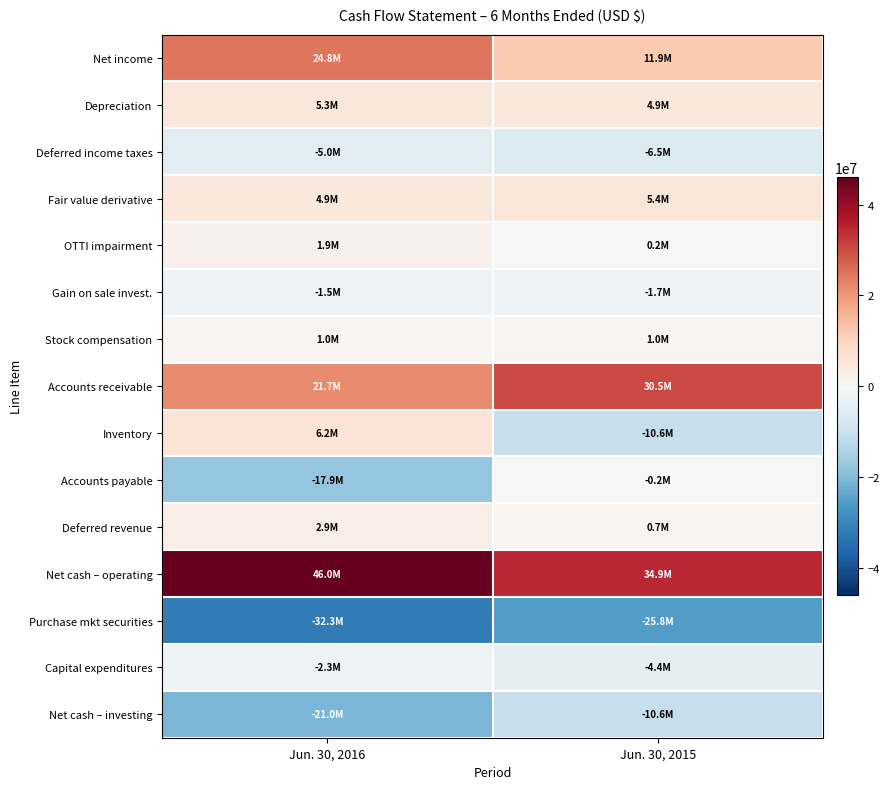

Reading right to left, what are all the values shown in this chart?

Net income: Jun. 30, 2015=11924000	Jun. 30, 2016=24793000
Depreciation: Jun. 30, 2015=4872000	Jun. 30, 2016=5257000
Deferred income taxes: Jun. 30, 2015=-6458000	Jun. 30, 2016=-4969000
Fair value derivative: Jun. 30, 2015=5423000	Jun. 30, 2016=4869000
OTTI impairment: Jun. 30, 2015=186000	Jun. 30, 2016=1879000
Gain on sale invest.: Jun. 30, 2015=-1657000	Jun. 30, 2016=-1474000
Stock compensation: Jun. 30, 2015=954000	Jun. 30, 2016=954000
Accounts receivable: Jun. 30, 2015=30484000	Jun. 30, 2016=21708000
Inventory: Jun. 30, 2015=-10635000	Jun. 30, 2016=6240000
Accounts payable: Jun. 30, 2015=-175000	Jun. 30, 2016=-17948000
Deferred revenue: Jun. 30, 2015=730000	Jun. 30, 2016=2933000
Net cash – operating: Jun. 30, 2015=34860000	Jun. 30, 2016=46028000
Purchase mkt securities: Jun. 30, 2015=-25819000	Jun. 30, 2016=-32299000
Capital expenditures: Jun. 30, 2015=-4360000	Jun. 30, 2016=-2254000
Net cash – investing: Jun. 30, 2015=-10590000	Jun. 30, 2016=-21040000